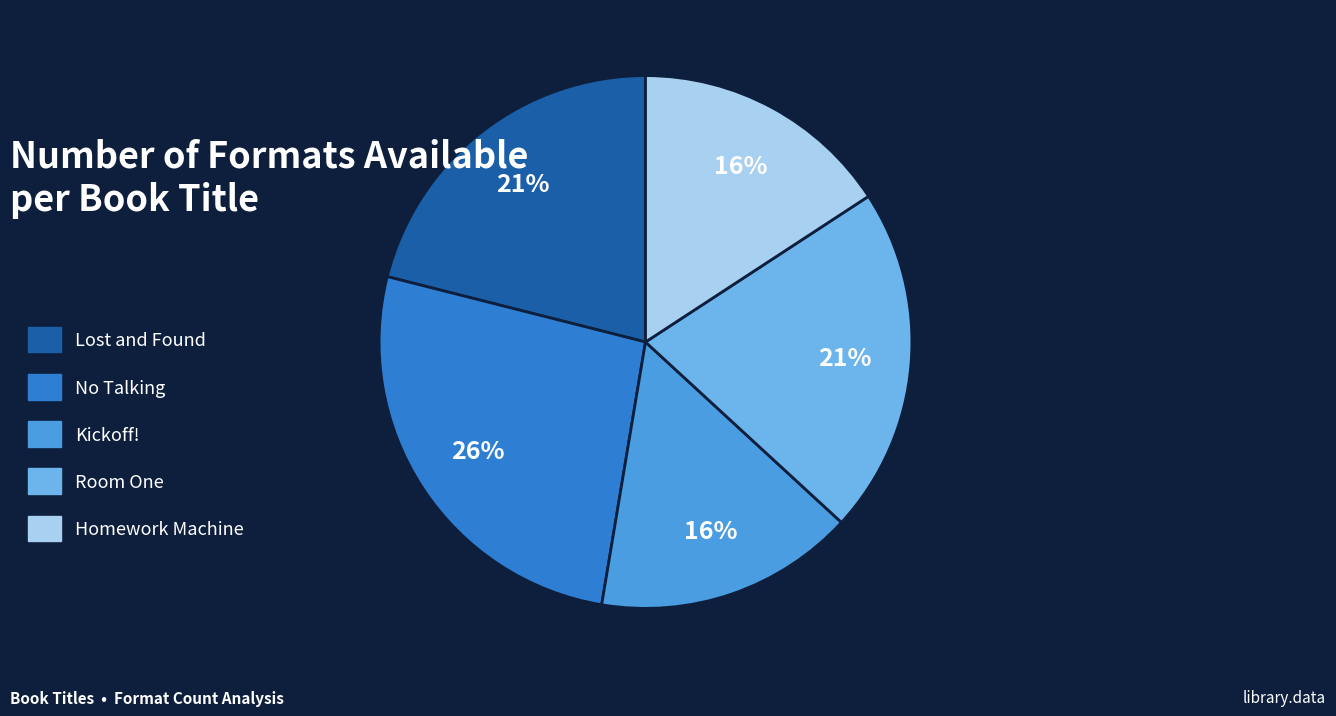

Is there a majority slice in this chart?

No